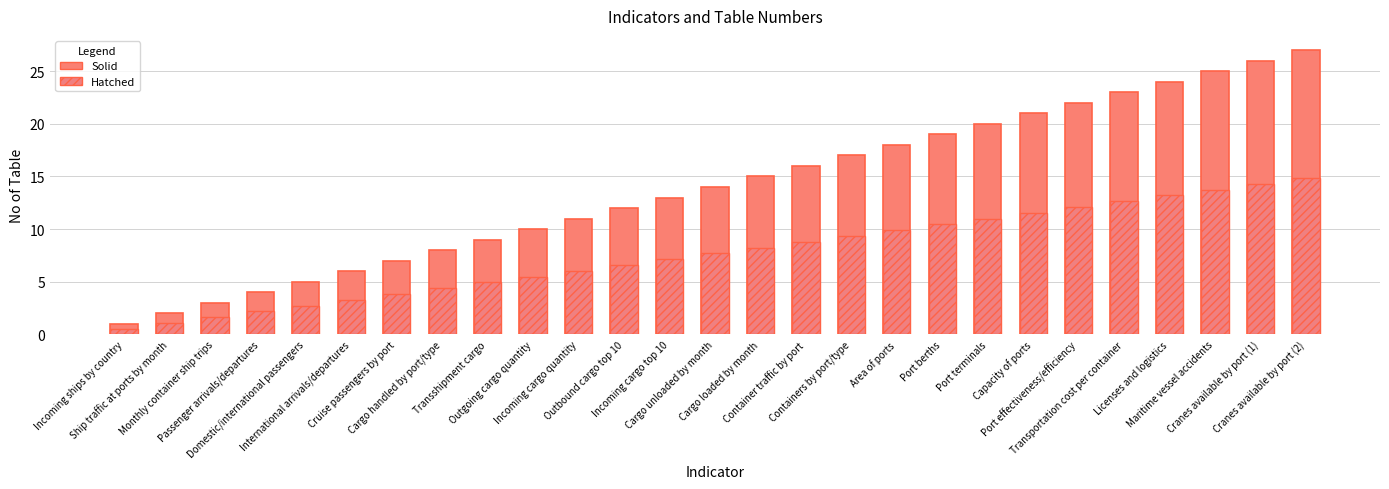

Reading left to right, what are all the values shown in this chart?

Table No (solid): Incoming ships by country=1.0	Ship traffic at ports by month=2.0	Monthly container ship trips=3.0	Passenger arrivals/departures=4.0	Domestic/international passengers=5.0	International arrivals/departures=6.0	Cruise passengers by port=7.0	Cargo handled by port/type=8.0	Transshipment cargo=9.0	Outgoing cargo quantity=10.0	Incoming cargo quantity=11.0	Outbound cargo top 10=12.0	Incoming cargo top 10=13.0	Cargo unloaded by month=14.0	Cargo loaded by month=15.0	Container traffic by port=16.0	Containers by port/type=17.0	Area of ports=18.0	Port berths=19.0	Port terminals=20.0	Capacity of ports=21.0	Port effectiveness/efficiency=22.0	Transportation cost per container=23.0	Licenses and logistics=24.0	Maritime vessel accidents=25.0	Cranes available by port (1)=26.0	Cranes available by port (2)=27.0
Table No (hatch): Incoming ships by country=0.6	Ship traffic at ports by month=1.1	Monthly container ship trips=1.7	Passenger arrivals/departures=2.2	Domestic/international passengers=2.8	International arrivals/departures=3.3	Cruise passengers by port=3.9	Cargo handled by port/type=4.4	Transshipment cargo=5.0	Outgoing cargo quantity=5.5	Incoming cargo quantity=6.1	Outbound cargo top 10=6.6	Incoming cargo top 10=7.2	Cargo unloaded by month=7.7	Cargo loaded by month=8.2	Container traffic by port=8.8	Containers by port/type=9.4	Area of ports=9.9	Port berths=10.5	Port terminals=11.0	Capacity of ports=11.6	Port effectiveness/efficiency=12.1	Transportation cost per container=12.7	Licenses and logistics=13.2	Maritime vessel accidents=13.8	Cranes available by port (1)=14.3	Cranes available by port (2)=14.9